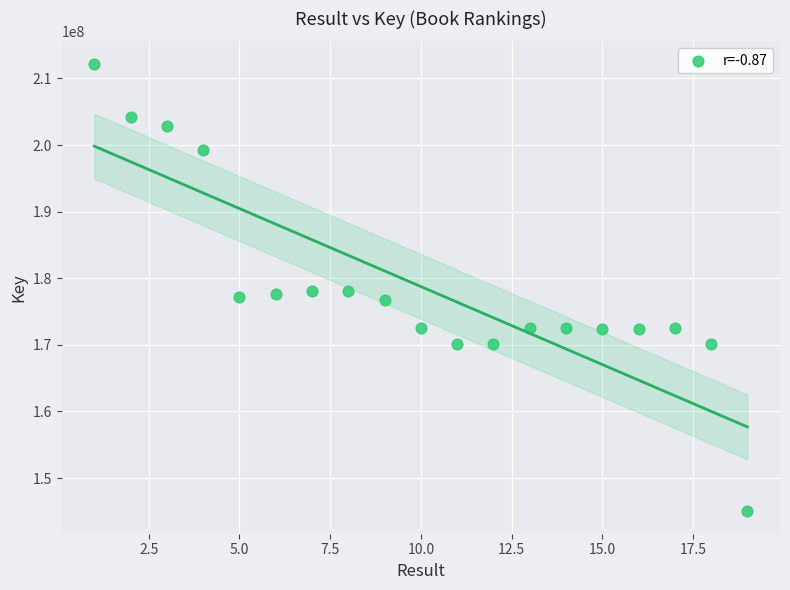

What is the range of Y values (max minus min)?

67206549